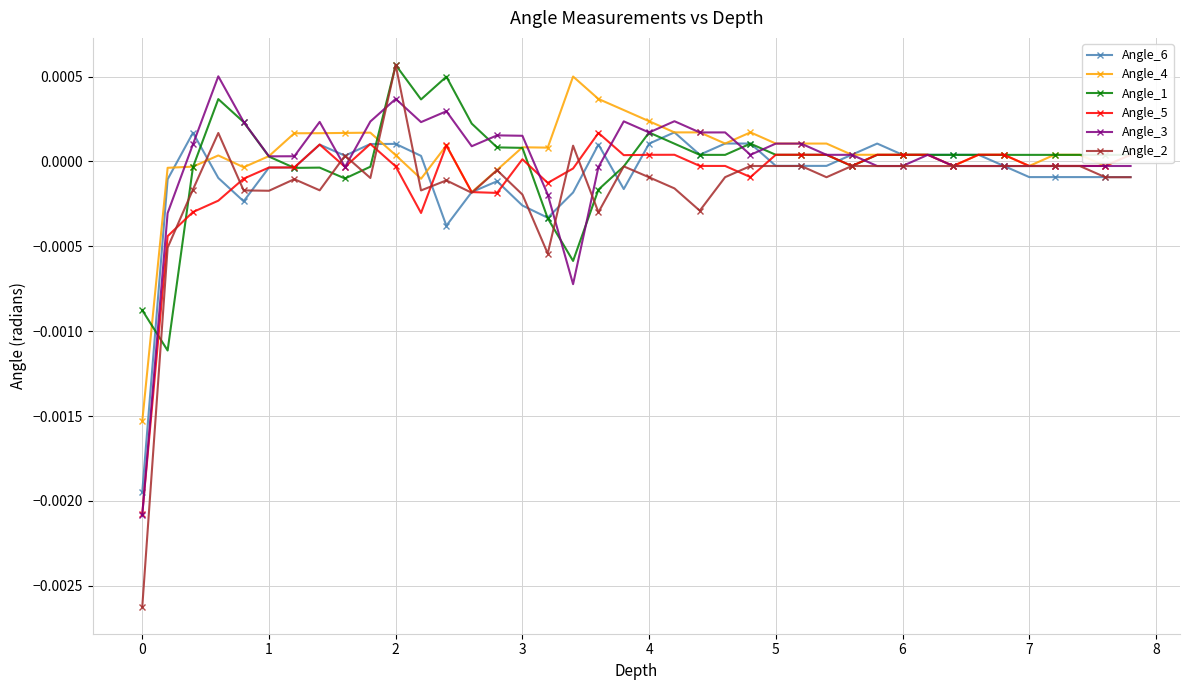

True or false: Angle_3 has more than 0 points higher than both neighbors.

True